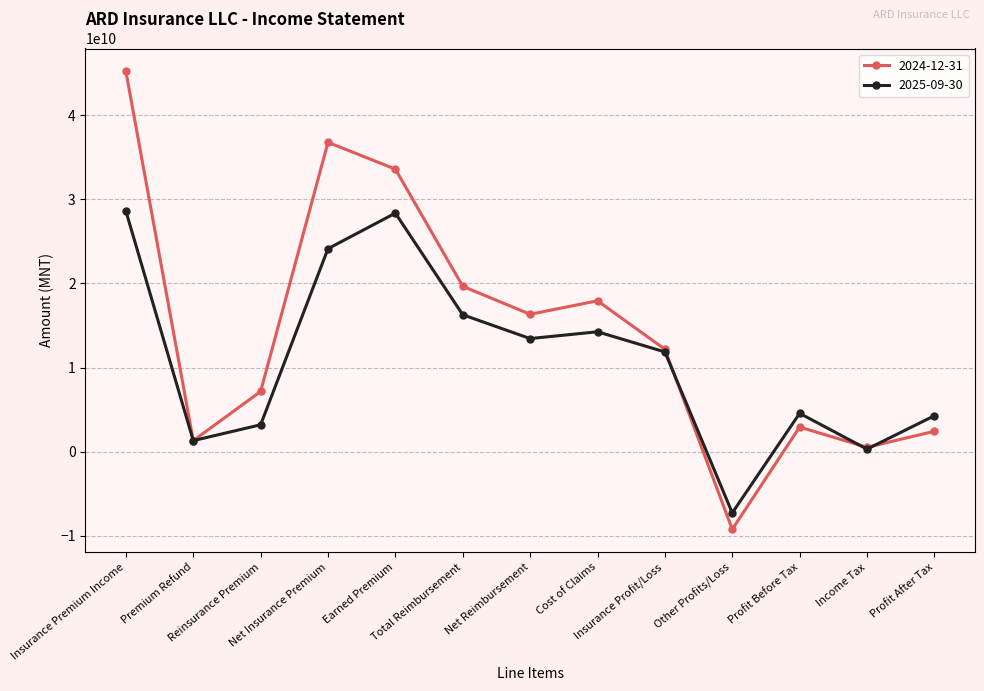

What position from the left is Income Tax?

12